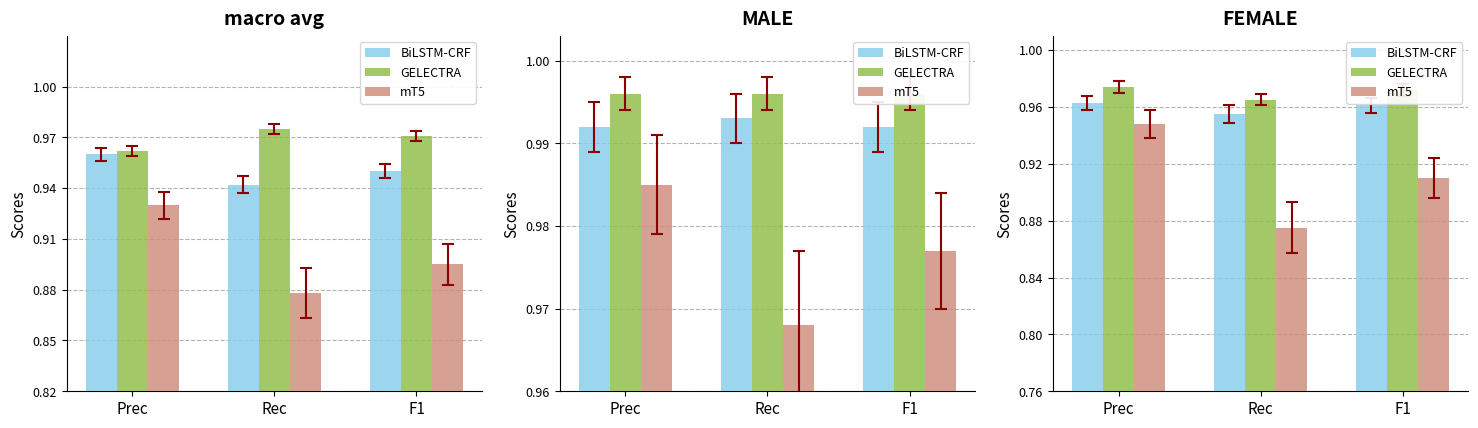

Which series has the largest total across all categories?

GELECTRA